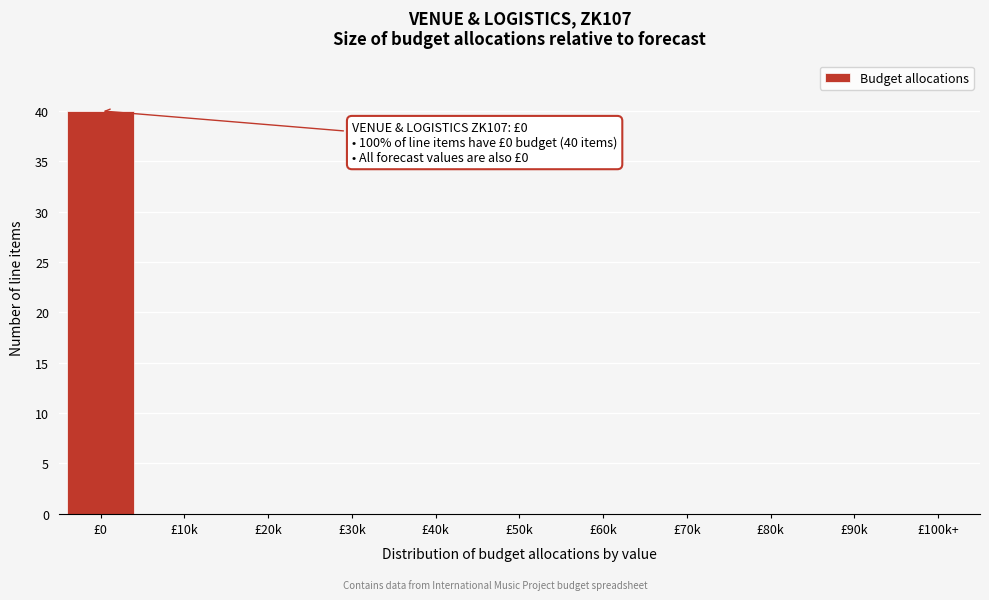

Reading left to right, transcribe all the data shown in this chart.

£0=40	£10k=0	£20k=0	£30k=0	£40k=0	£50k=0	£60k=0	£70k=0	£80k=0	£90k=0	£100k+=0